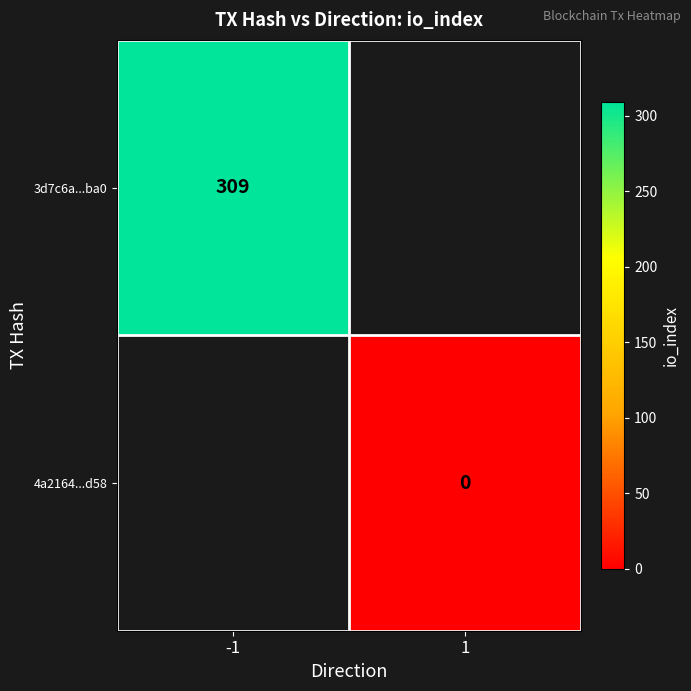

How many categories are shown in the chart?

2